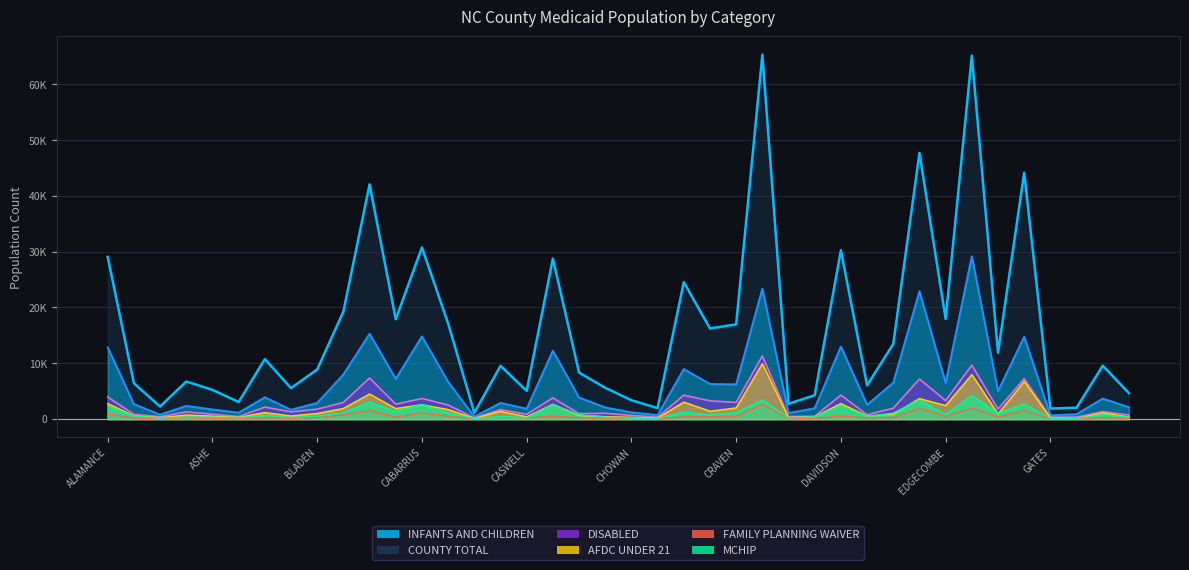

True or false: COUNTY TOTAL has more than 1 interior local peaks.

True